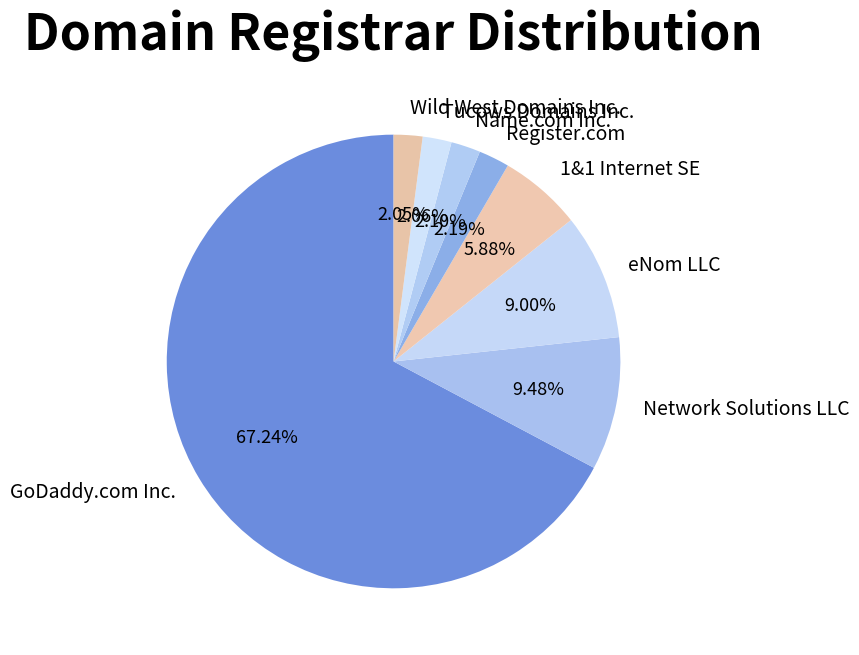

To the nearest percent, what is the difference between the largest and smallest slice percentages?

65%